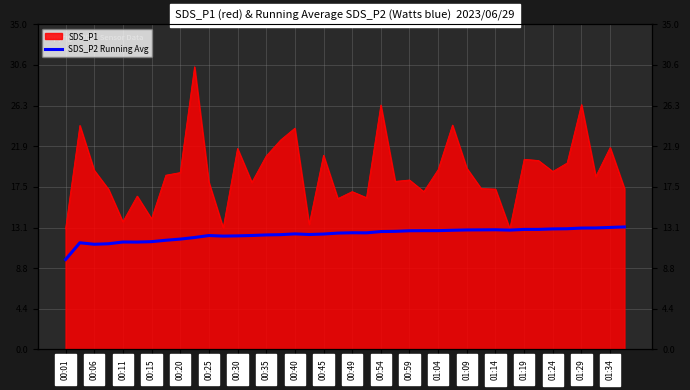

True or false: the data shows 12.9 at 01:19.

True